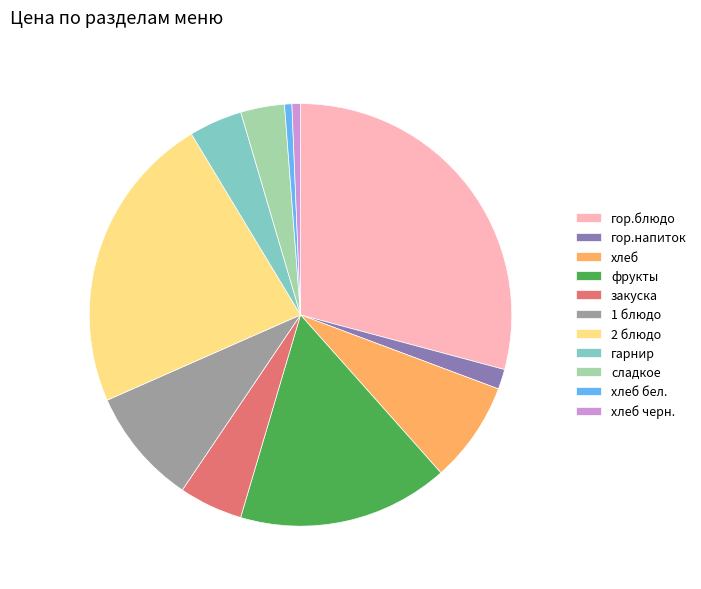

How many slices are in this pie chart?

11